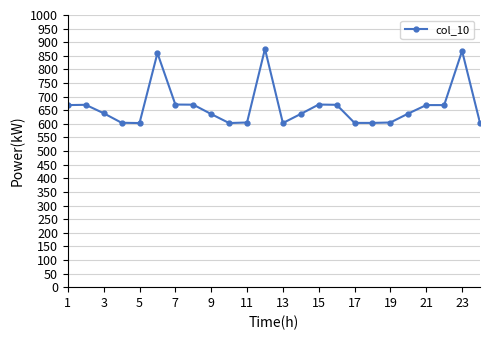

What is the sum of all values?

15946.0